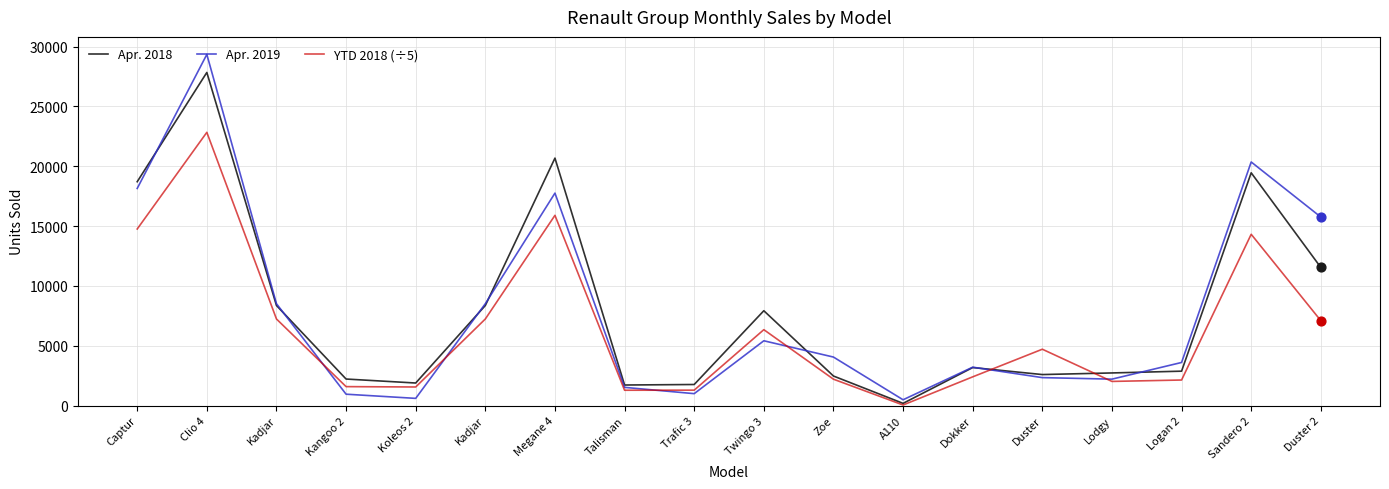

What is the total value across all series at Captur?

51617.2